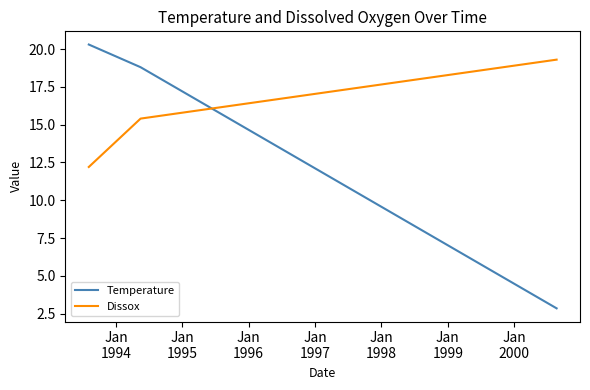

Is this an area chart (filled region under the line)?

No